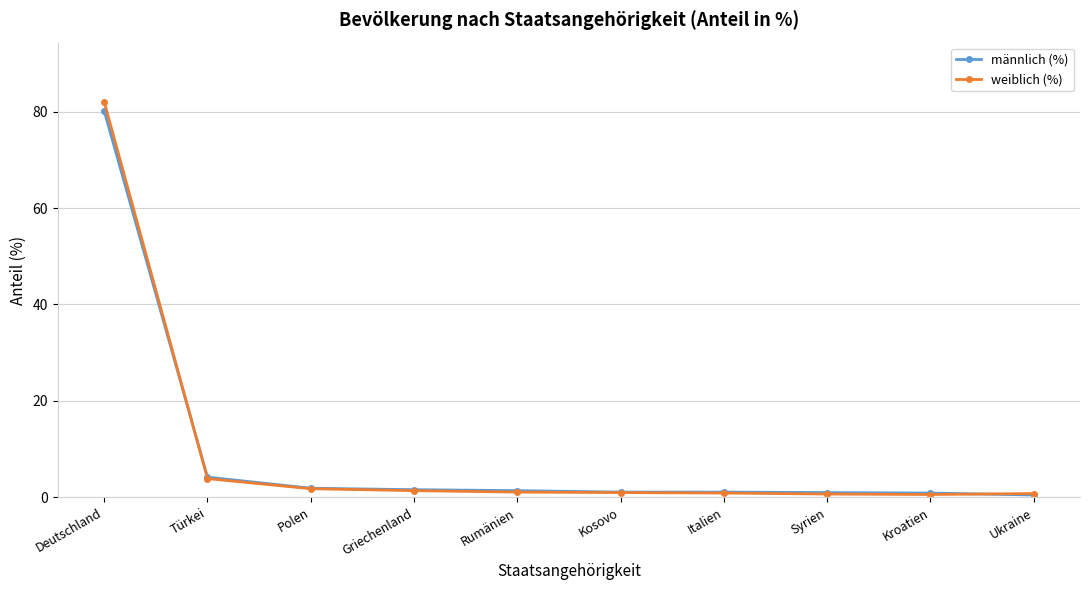

Which series has the widest spread of values?

weiblich (%)